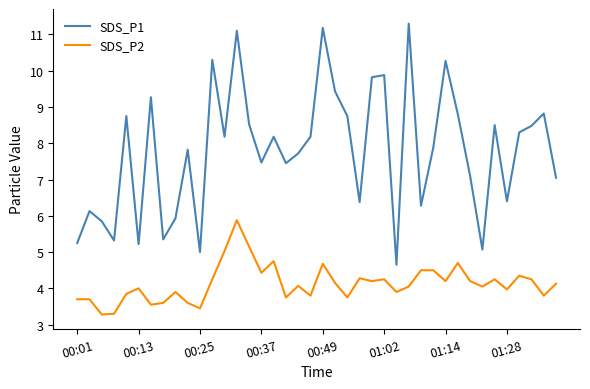

How many lines are shown in the chart?

2